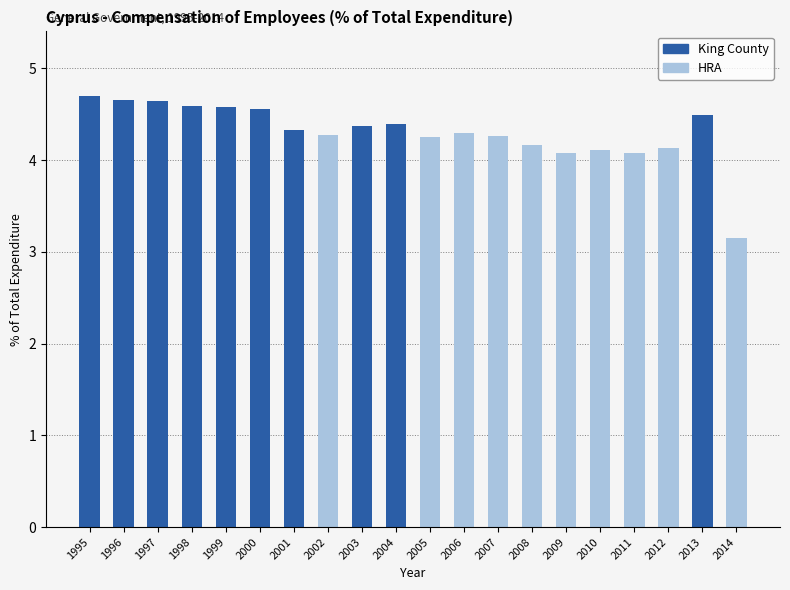

What is the sum of all HRA values?

86.1